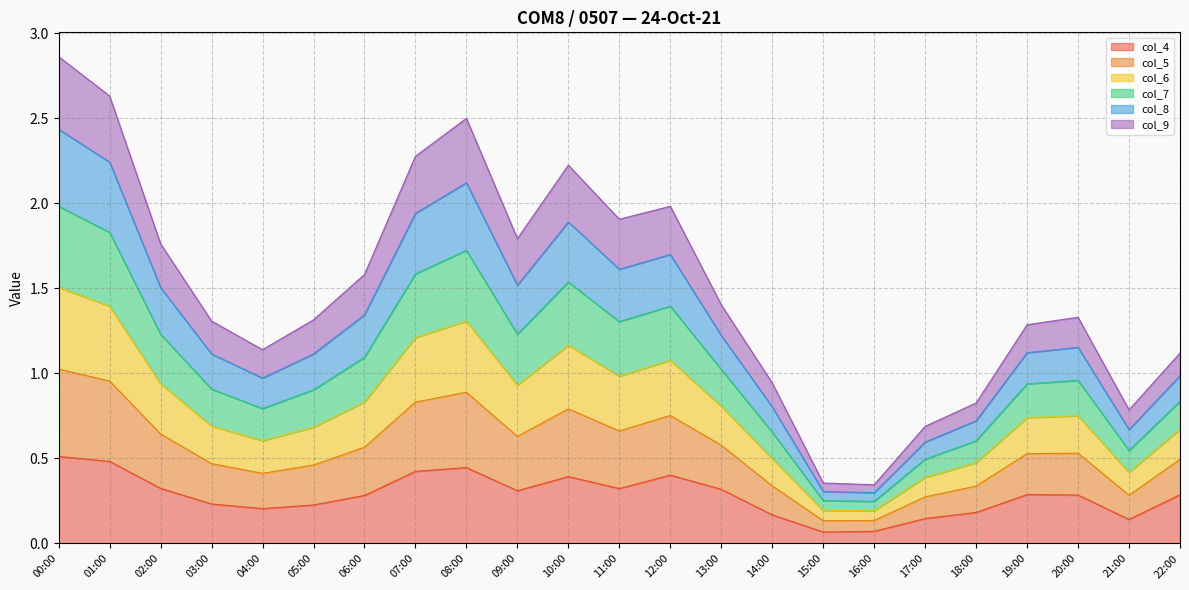

Is it true that col_4 equals 0.4 at 12:00?

True